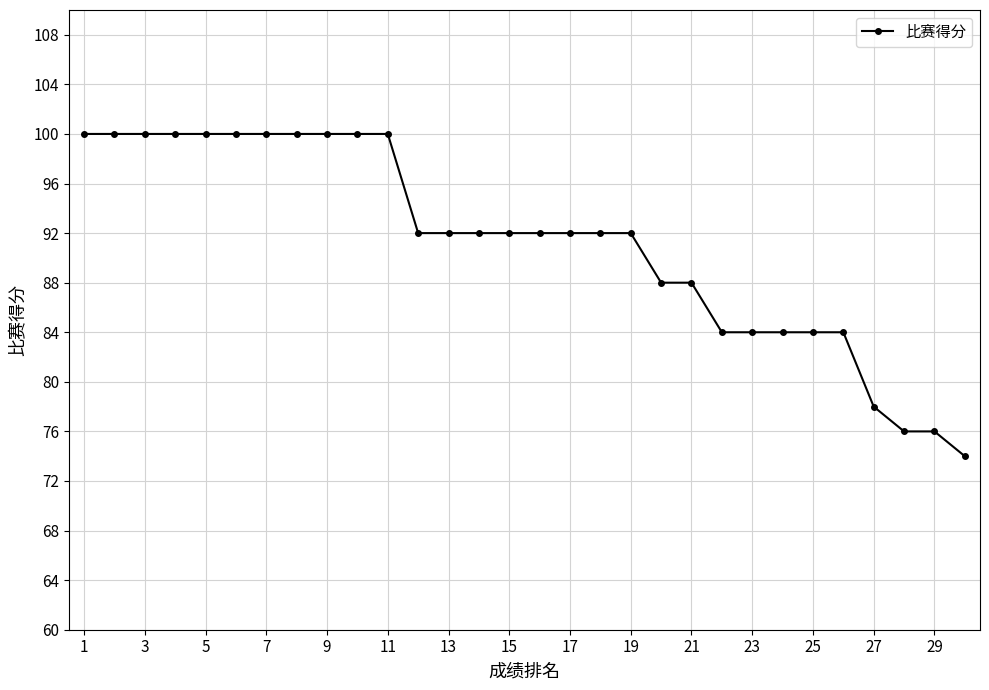

What is the difference between the maximum and minimum values?

26